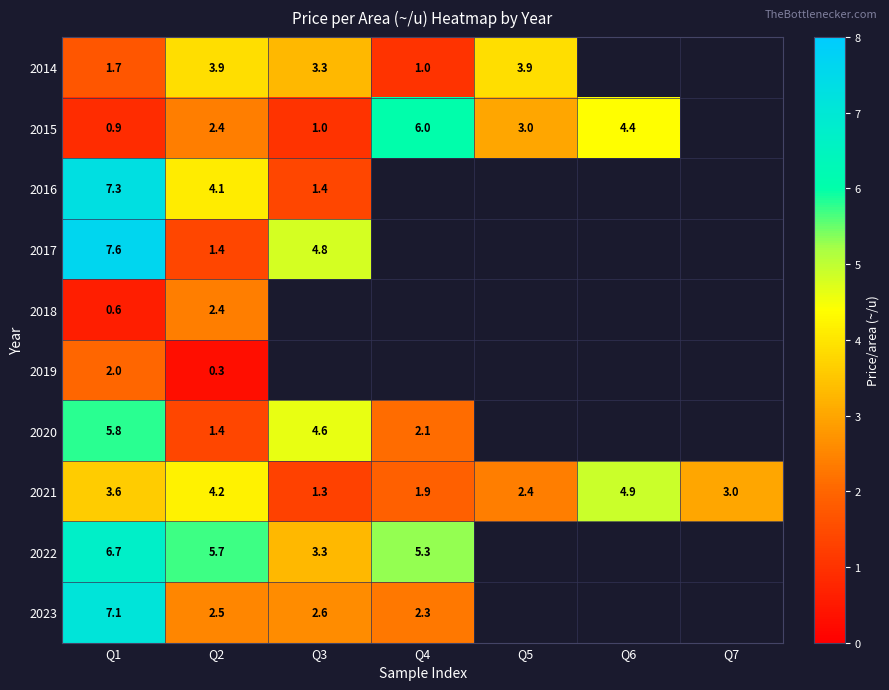

What is the sum of the 2021 values at Q5 and Q6?

7.3